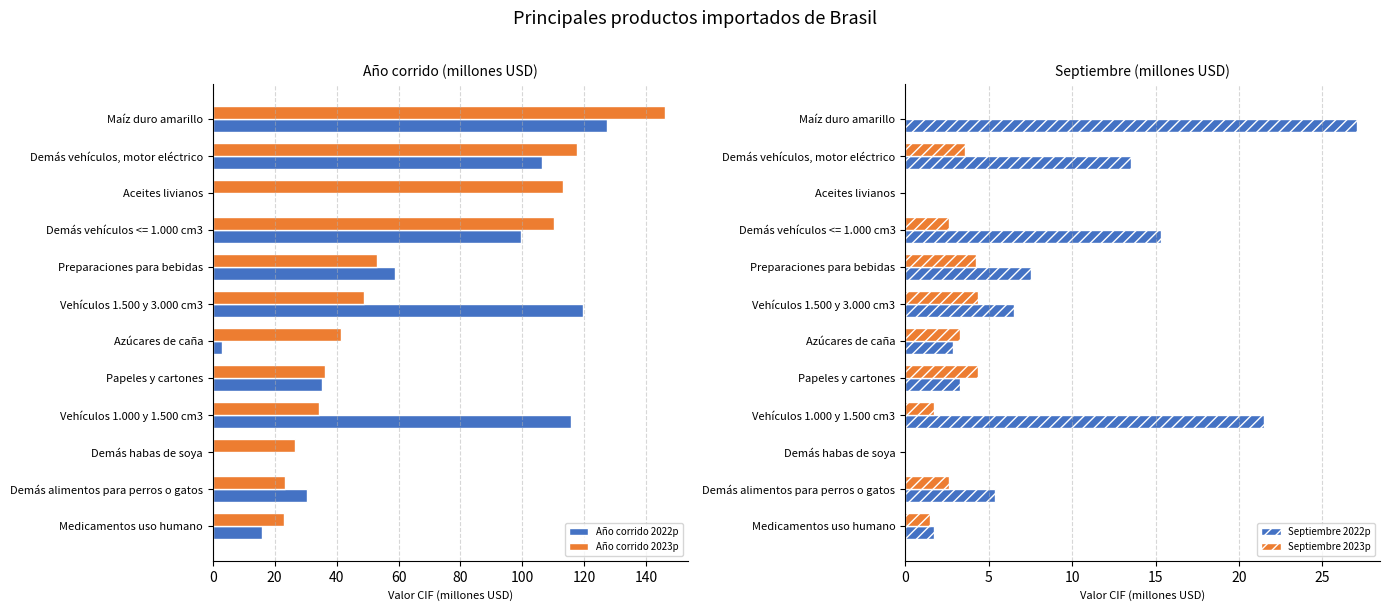

Reading left to right, extract all data points from this chart.

Año corrido 2022p: 127.2	106.5	0.0	99.5	59.0	119.7	2.9	35.1	115.8	0.0	30.6	16.1
Año corrido 2023p: 146.0	117.6	113.3	110.1	53.1	48.7	41.3	36.4	34.2	26.6	23.3	22.9
Septiembre 2022p: 27.1	13.5	0.0	15.3	7.5	6.5	2.9	3.3	21.5	0.0	5.4	1.8
Septiembre 2023p: 0.0	3.6	0.0	2.6	4.2	4.4	3.3	4.4	1.7	0.0	2.6	1.5